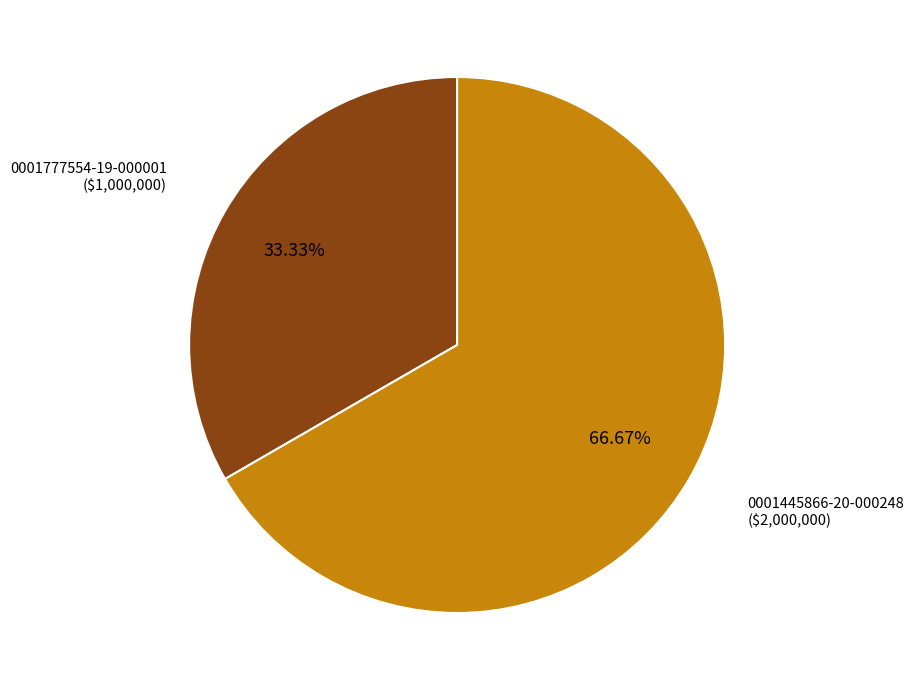

Is there a majority slice in this chart?

Yes